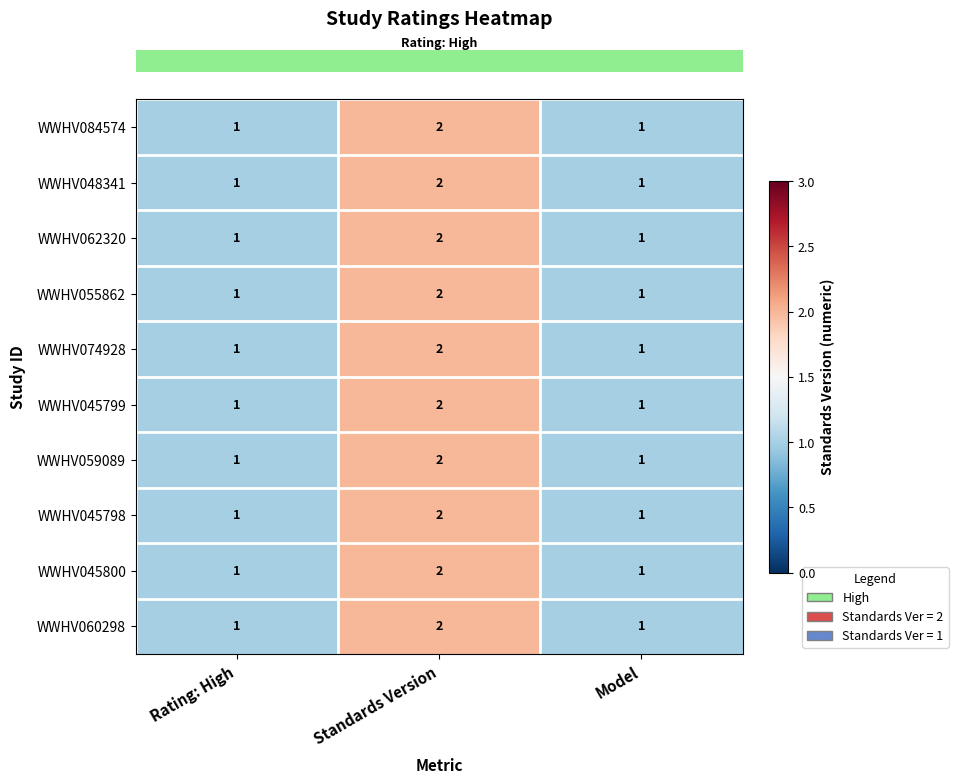

Reading left to right, extract all data points from this chart.

WWHV084574: 1	2	1
WWHV048341: 1	2	1
WWHV062320: 1	2	1
WWHV055862: 1	2	1
WWHV074928: 1	2	1
WWHV045799: 1	2	1
WWHV059089: 1	2	1
WWHV045798: 1	2	1
WWHV045800: 1	2	1
WWHV060298: 1	2	1